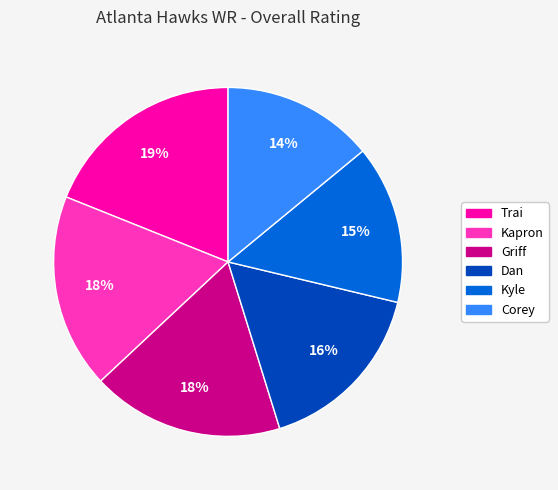

What is the smallest slice in the pie chart?

Corey